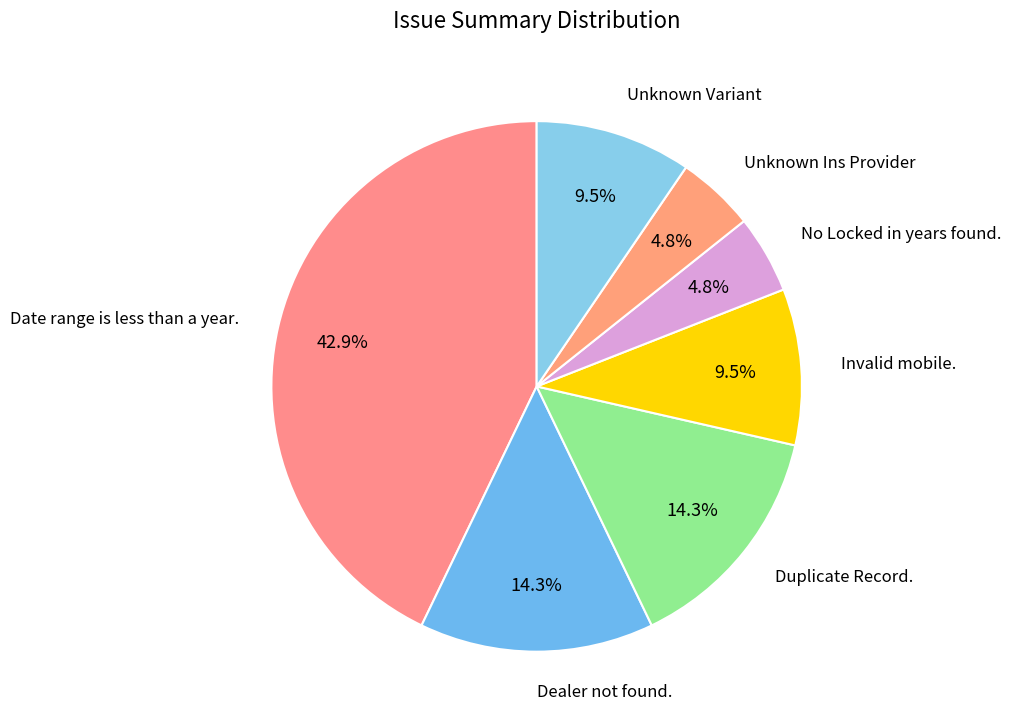

Count the number of slices in the pie.

7